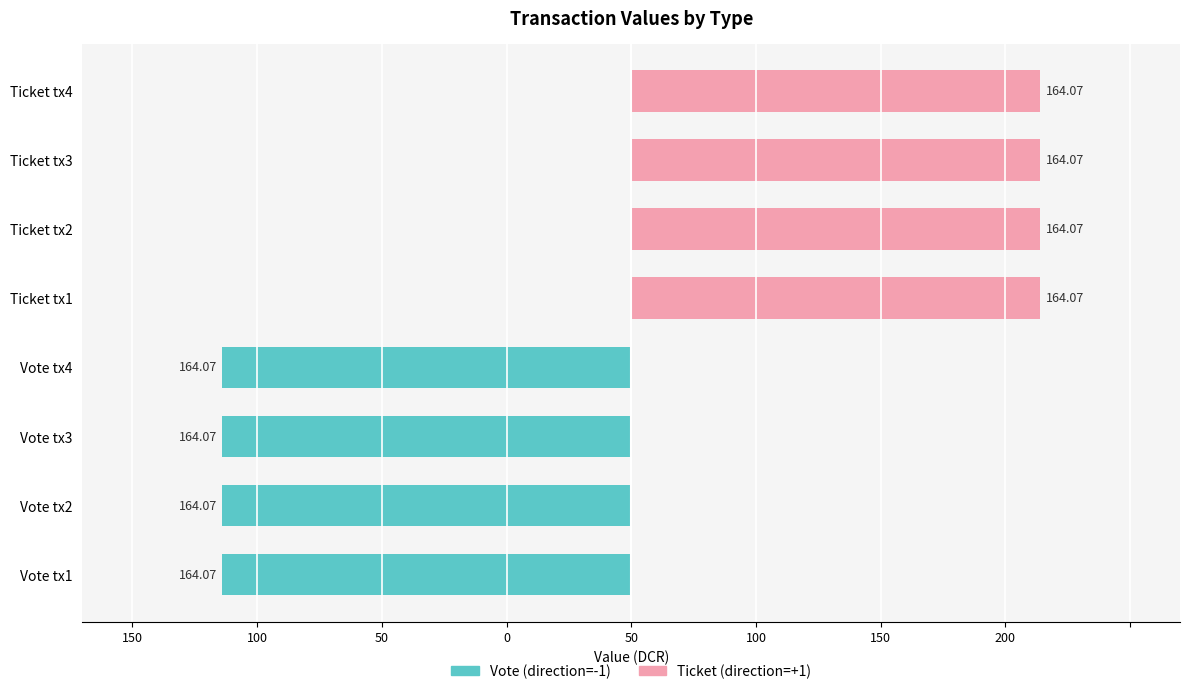

Which series has the largest range (max minus min)?

Vote (direction=-1)